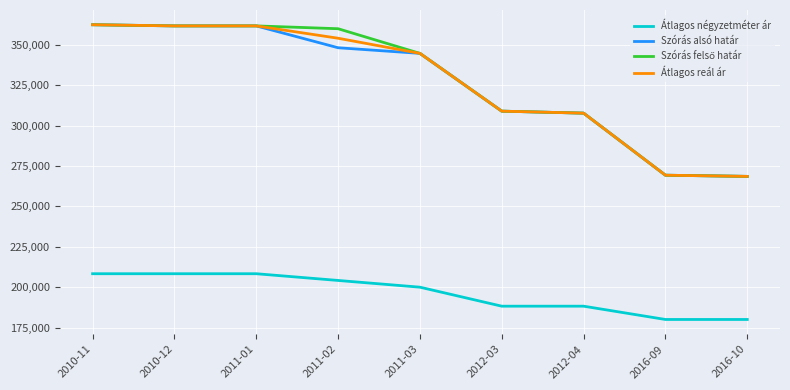

True or false: Átlagos négyzetméter ár and Szórás alsó határ intersect in this chart.

False